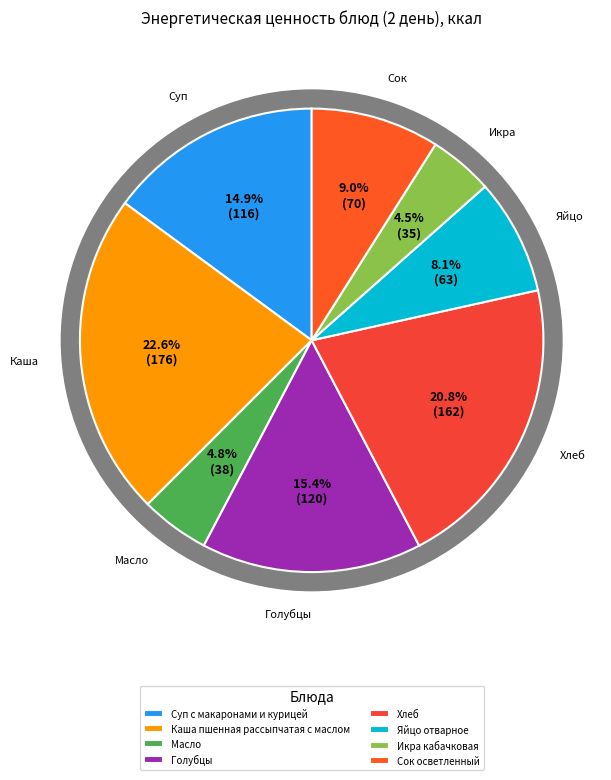

The Сок осветленный slice represents 9% of the pie. True or false?

True